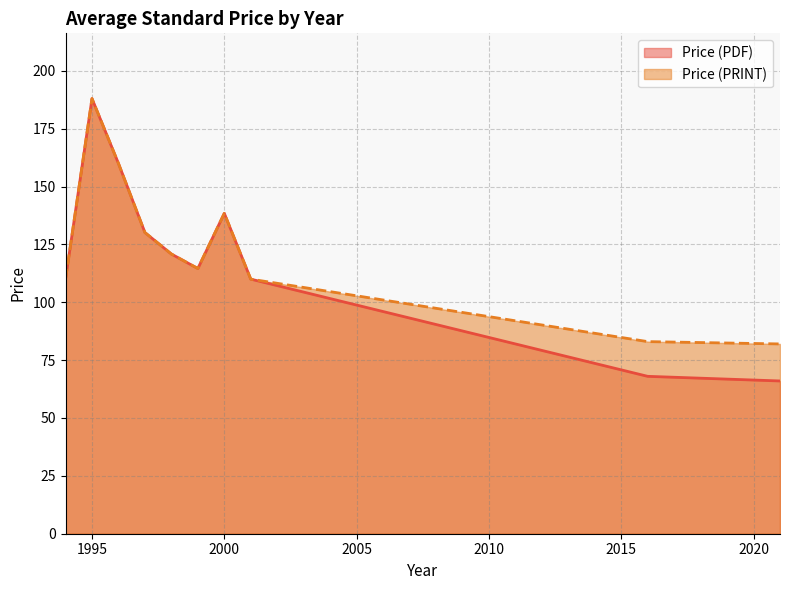

At which category is the sum across all series the highest?

1995